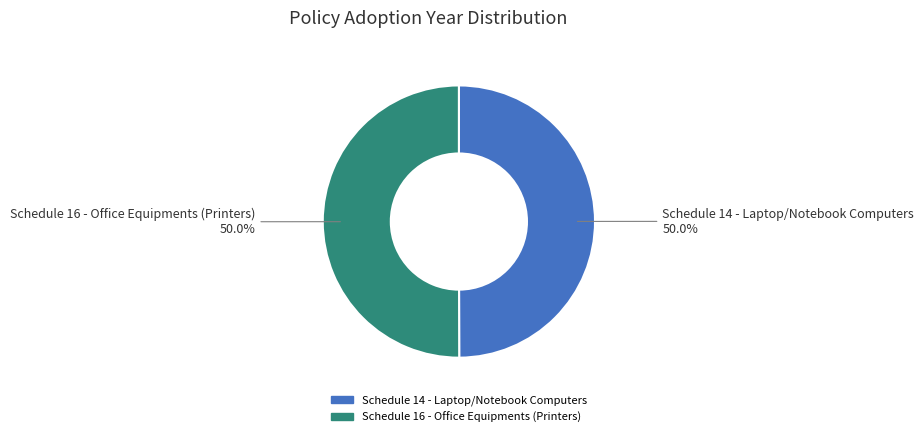

Is the sum of Schedule 16 - Office Equipments (Printers) and Schedule 14 - Laptop/Notebook Computers greater than half?

Yes